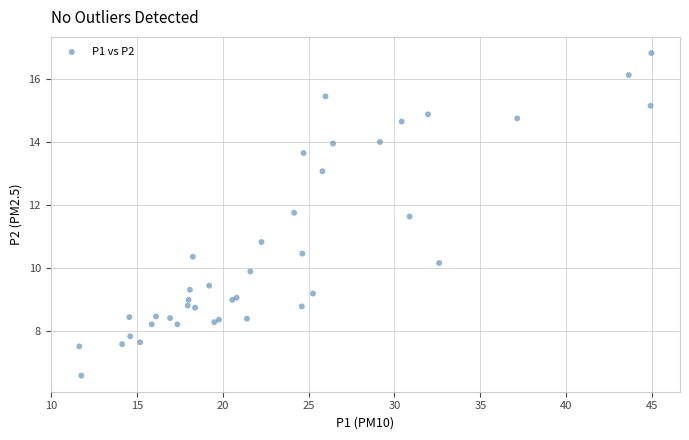

What Y value in the scatter plot is closest to 11?

10.8